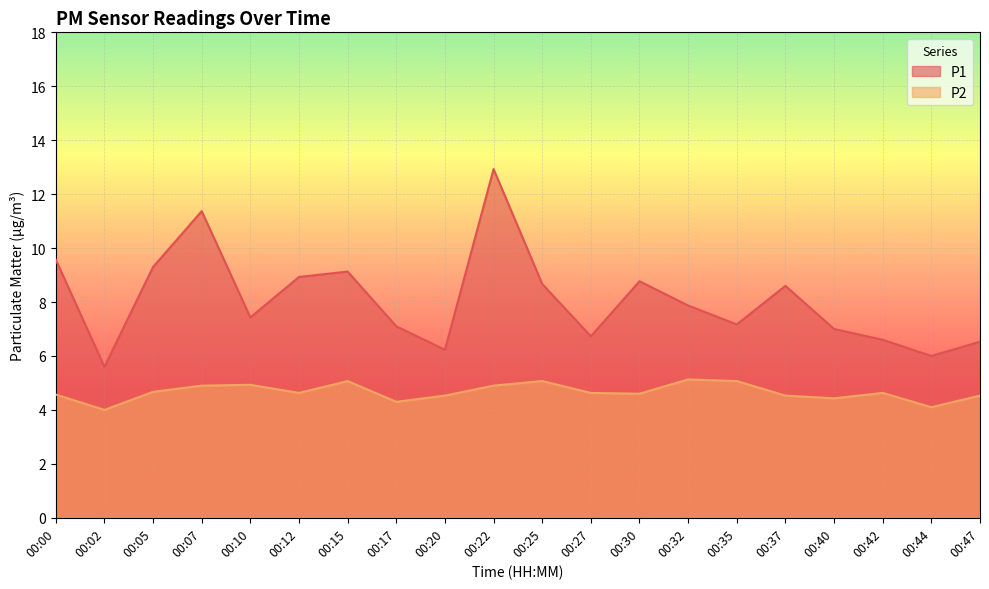

How many lines are shown in the chart?

2